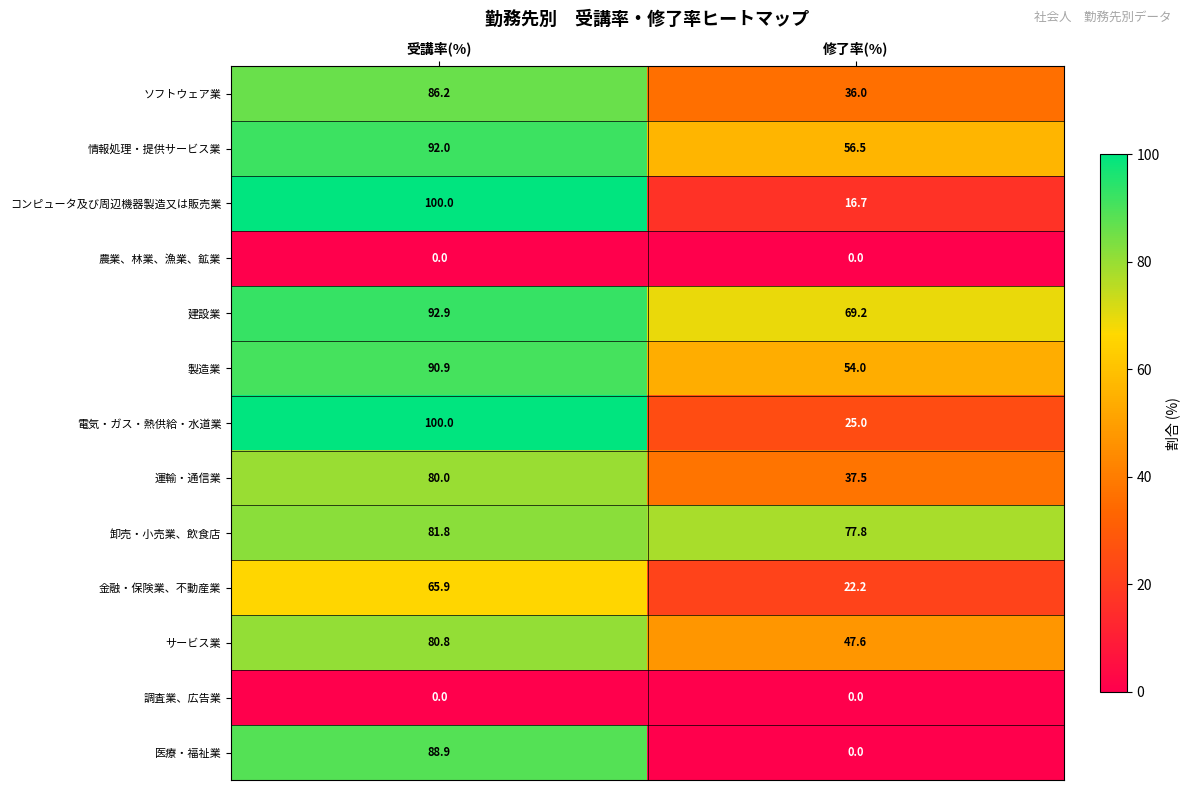

Which series has the largest range (max minus min)?

医療・福祉業